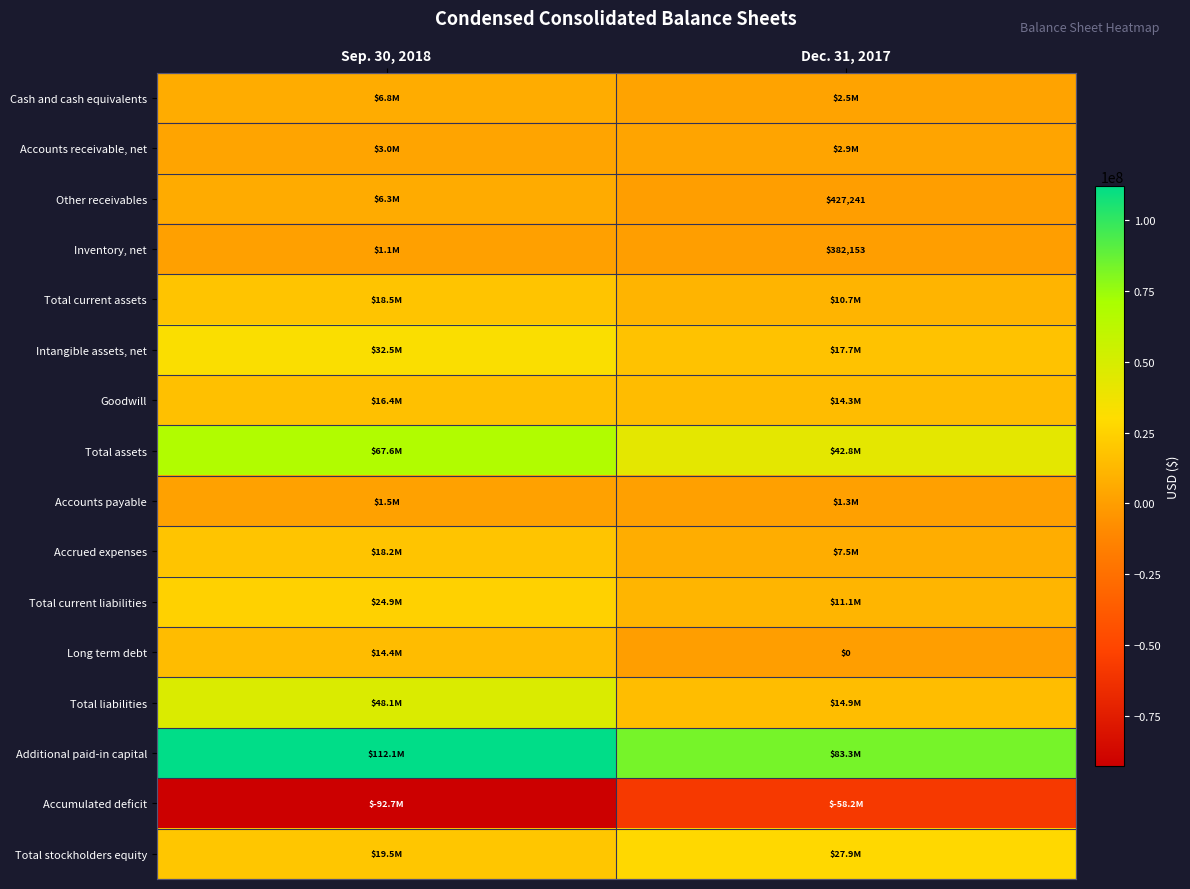

The Accumulated deficit series shows -36300852 at Dec. 31, 2017. True or false?

False